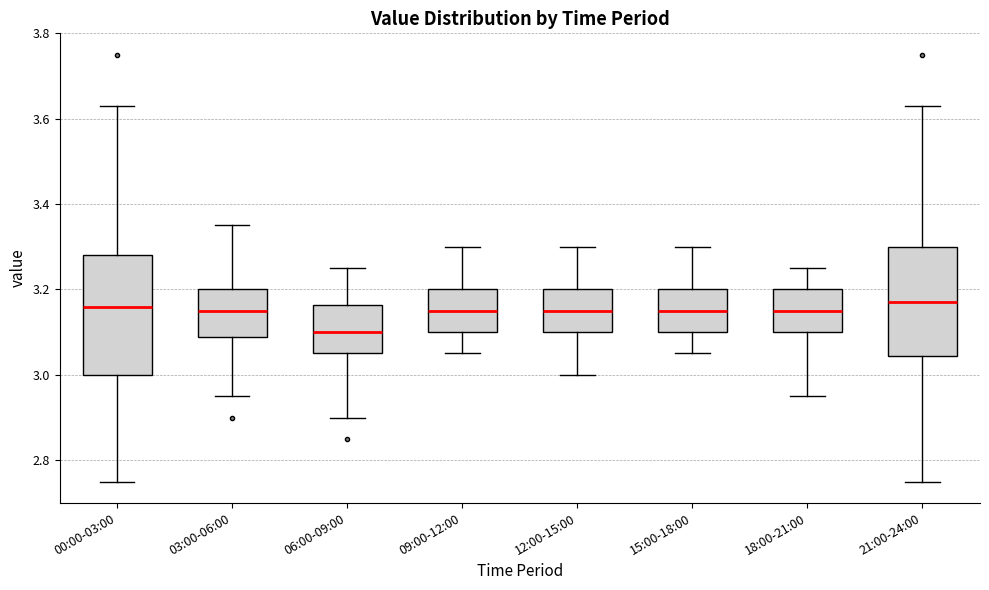

Comparing the boxes themselves (not the whiskers), which one is the tallest?

00:00-03:00